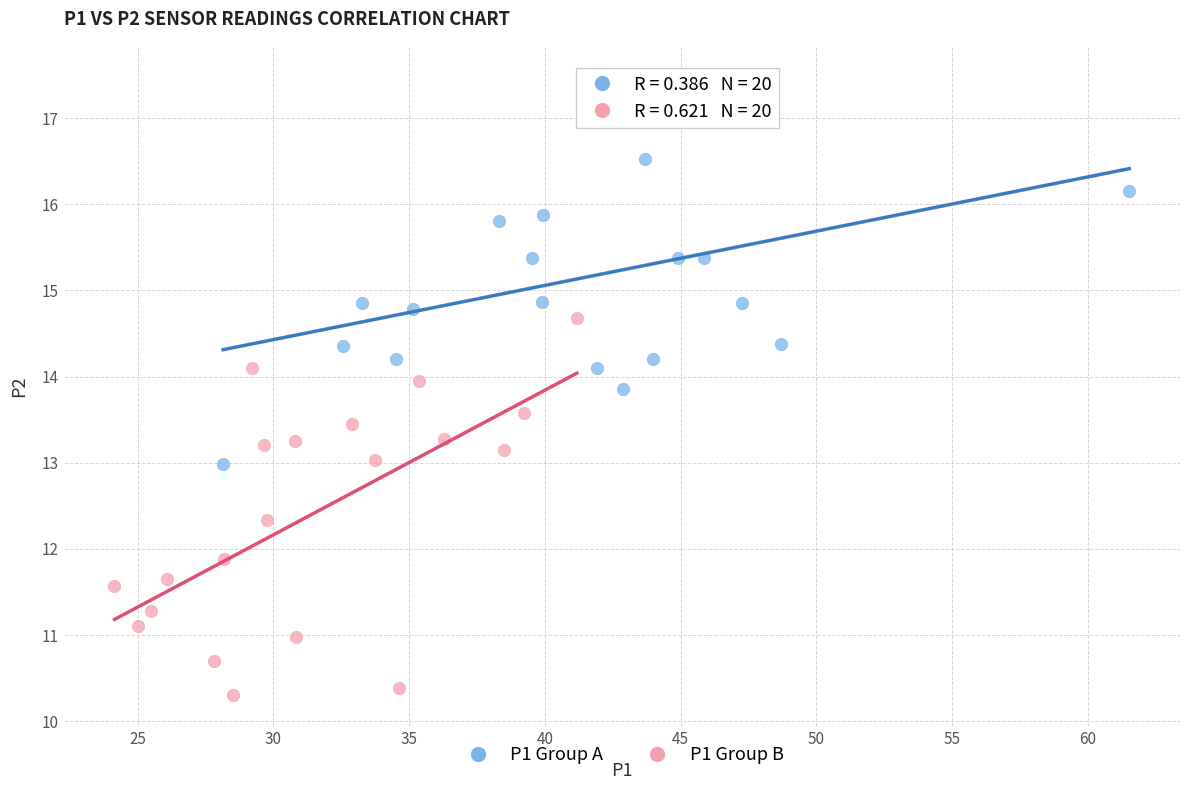

Which series contains the highest Y value?

P1 Group A